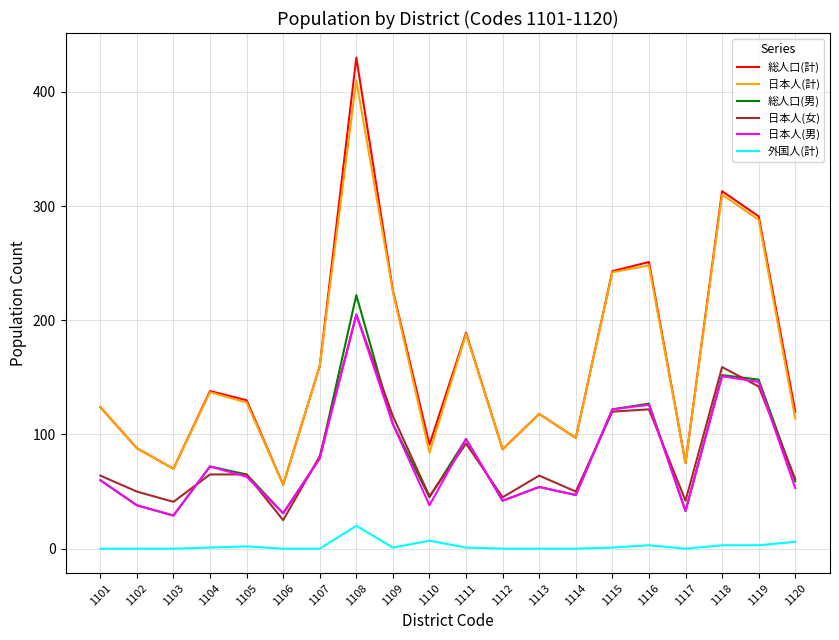

What is the highest value of the 日本人(男) series?

205